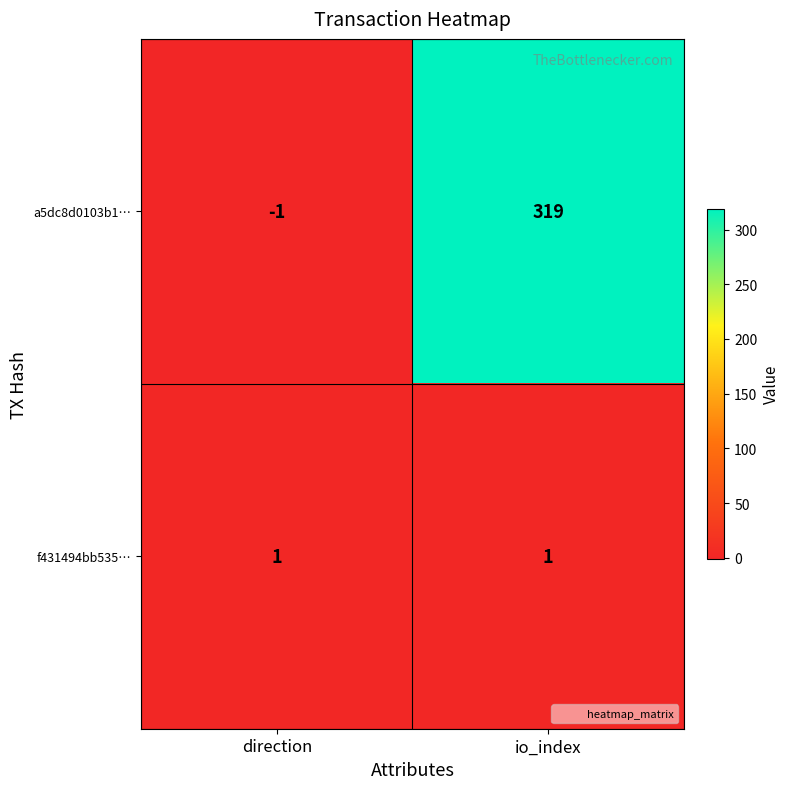

What is the average value of the a5dc8d0103b1… series?

159